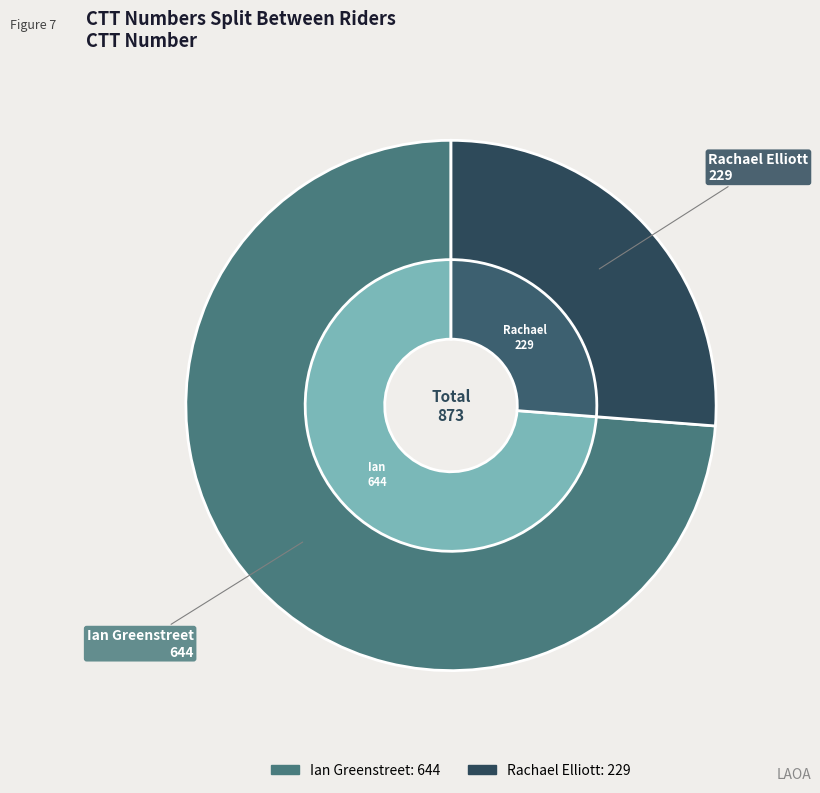

To the nearest percent, what is the difference between the largest and smallest slice percentages?

48%